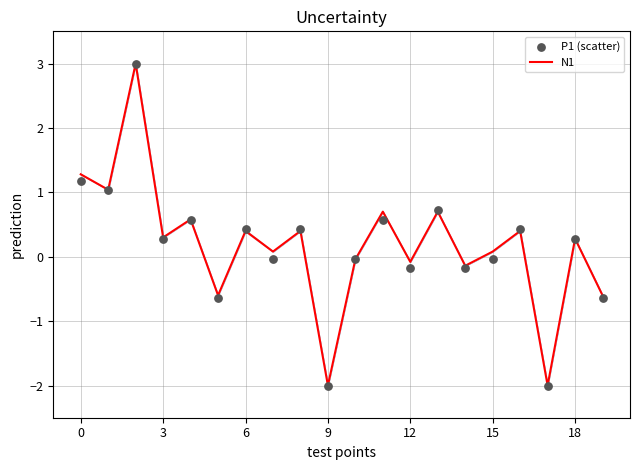

Is the value of N1 at 19 greater than the value of P1 (scatter) at 6?

No